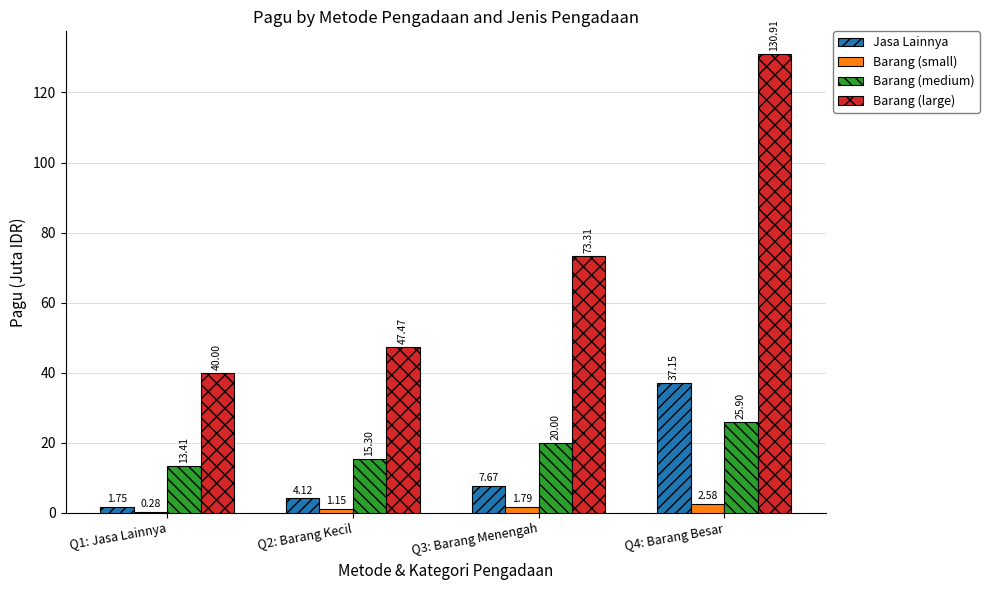

Count the number of categories in the chart.

4